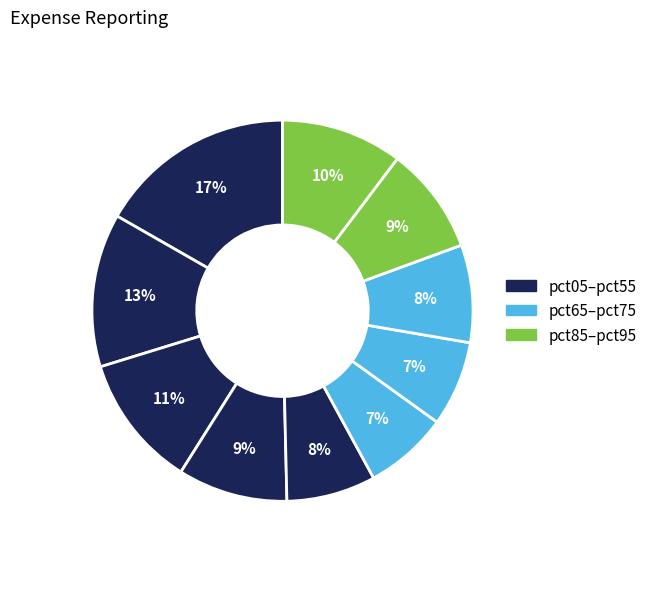

Does any single category account for the majority?

No